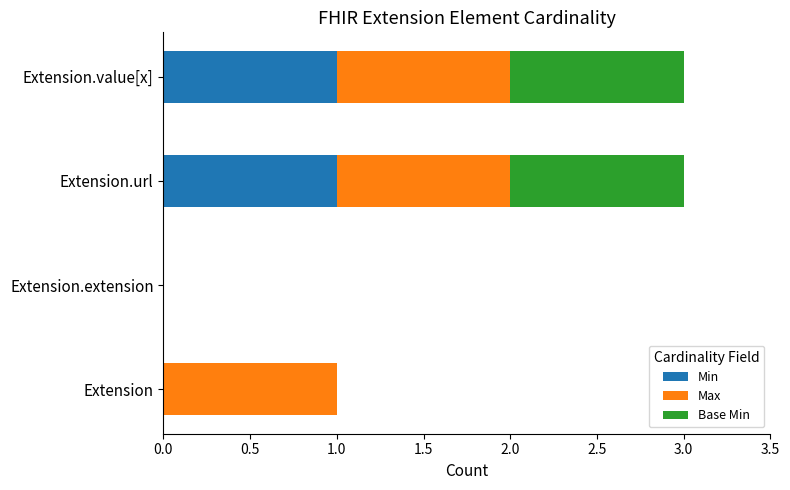

The value of Min at Extension.url is 0. True or false?

False